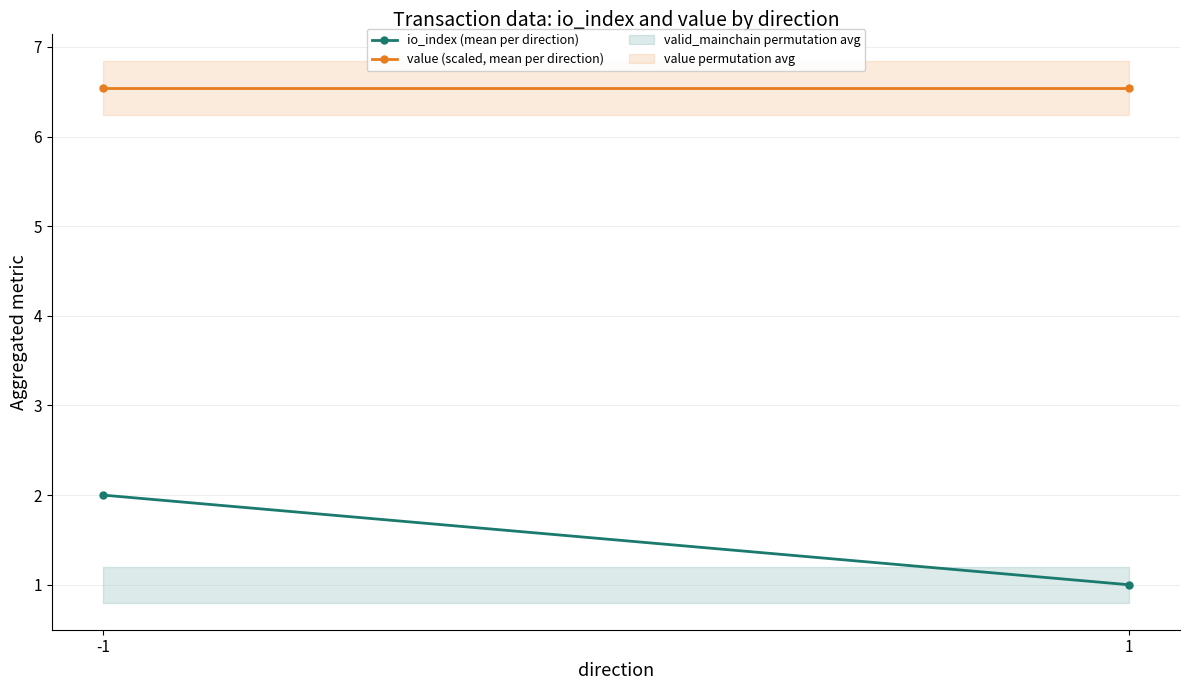

Reading right to left, list all the values displayed in this chart.

io_index (mean per direction): 1.0	2.0
value (scaled, mean per direction): 6.5	6.5